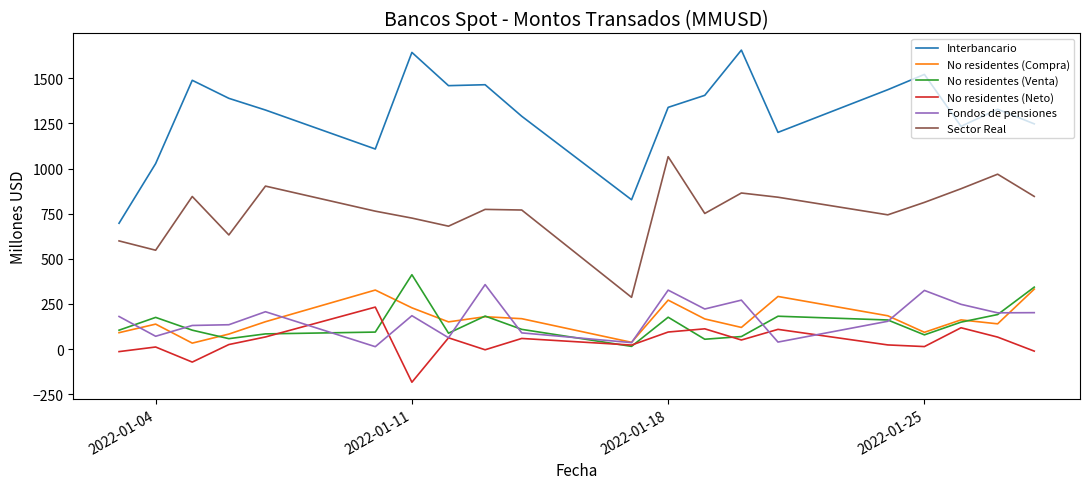

Does the chart have visible grid lines?

No